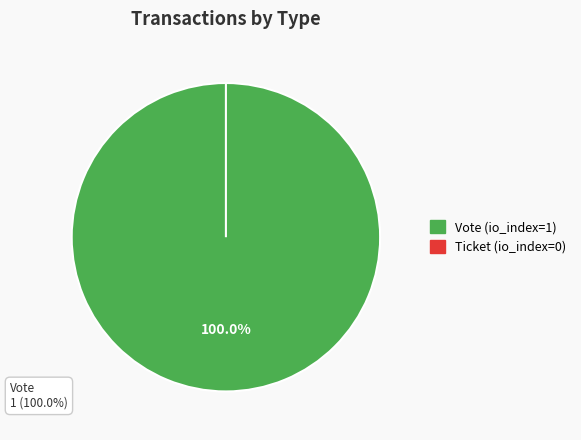

What is the smallest slice in the pie chart?

Ticket